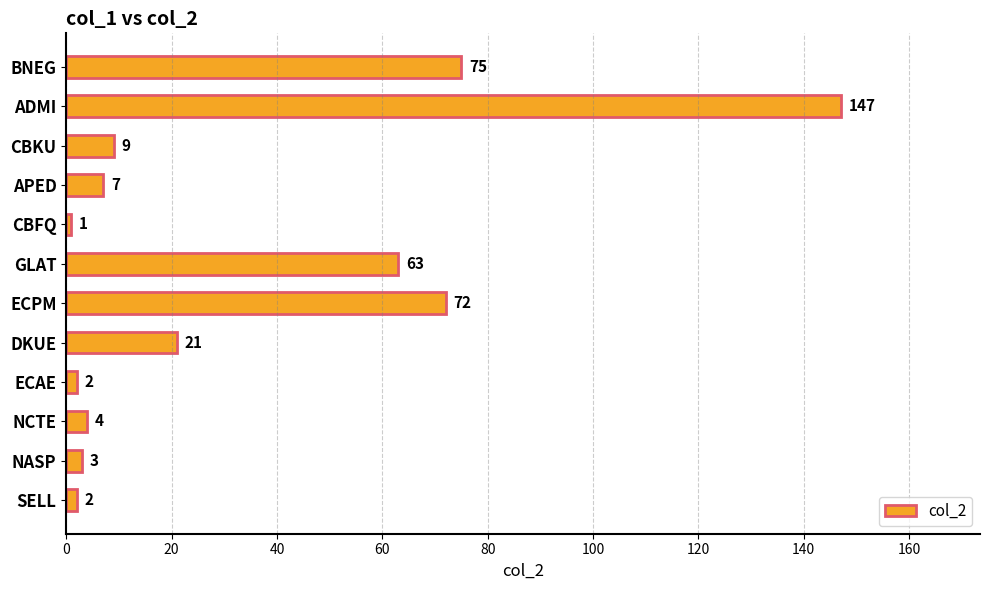

What is the change in value from APED to SELL?

-5